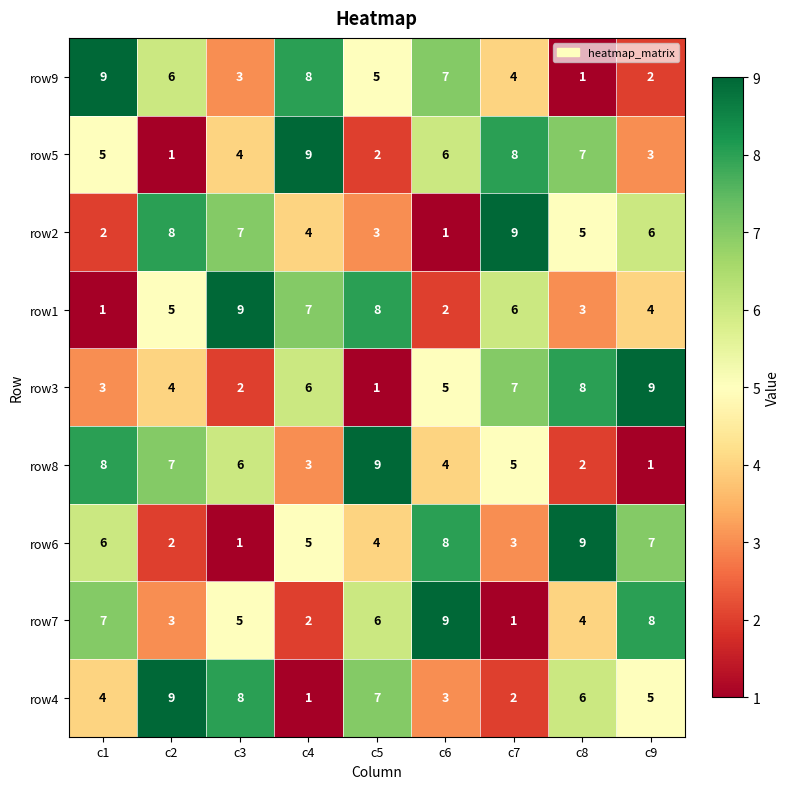

What is the total value across all series at c4?

45